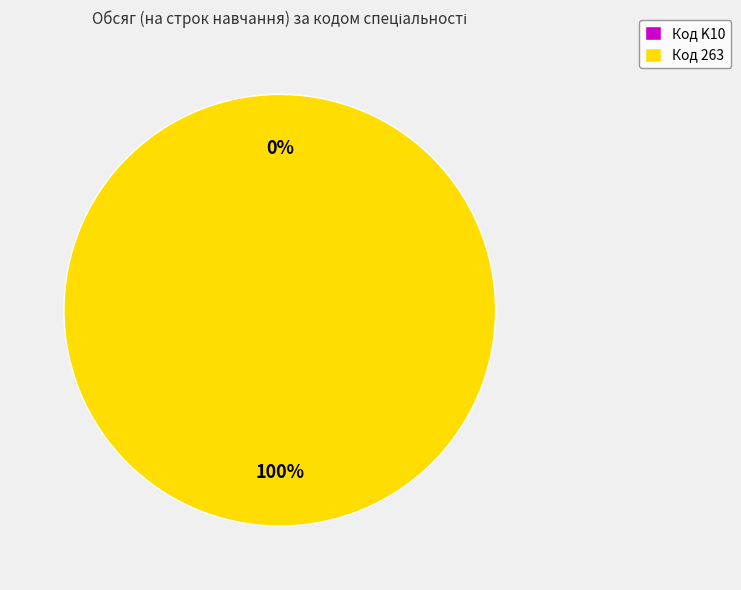

To the nearest percent, what percentage of the pie is 263?

100%